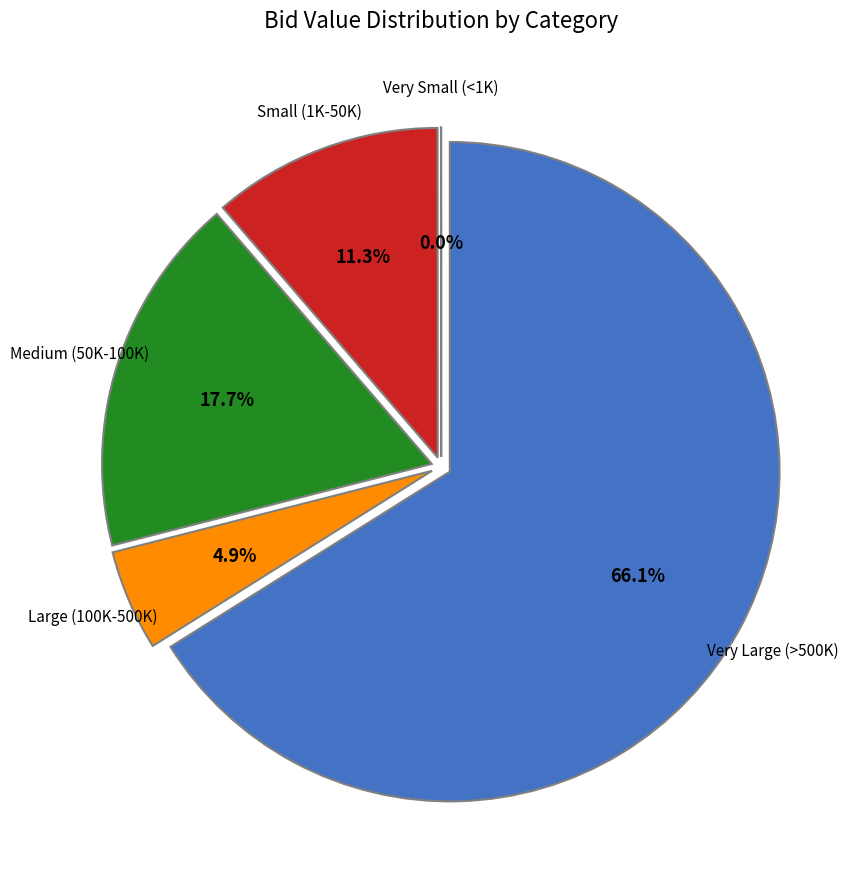

Between Medium (50K-100K) and Very Large (>500K), which is larger?

Very Large (>500K)